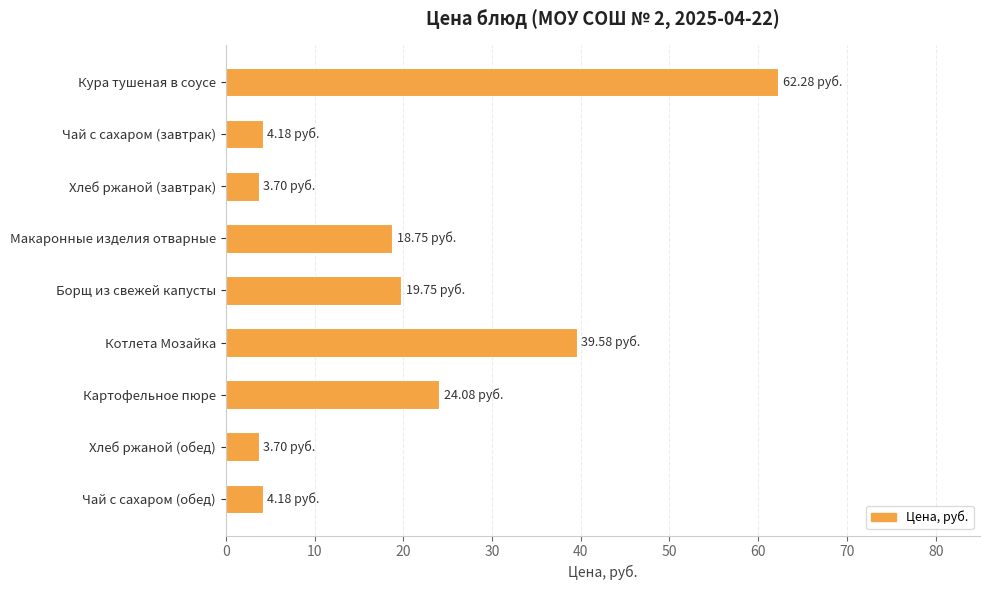

What is the label of the 6th bar from the top?

Котлета Мозайка